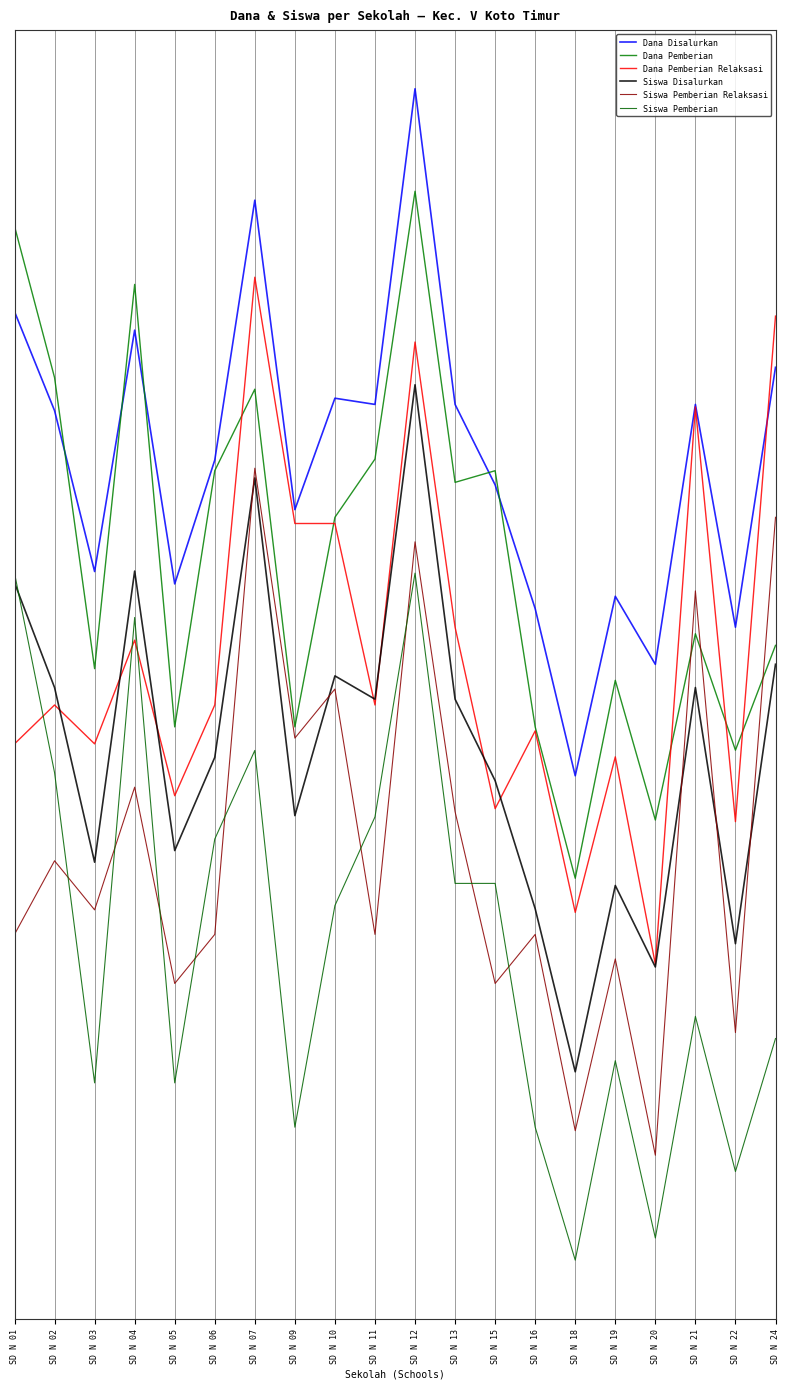

Where does the Siswa Disalurkan series first go above 0?

SD N 01